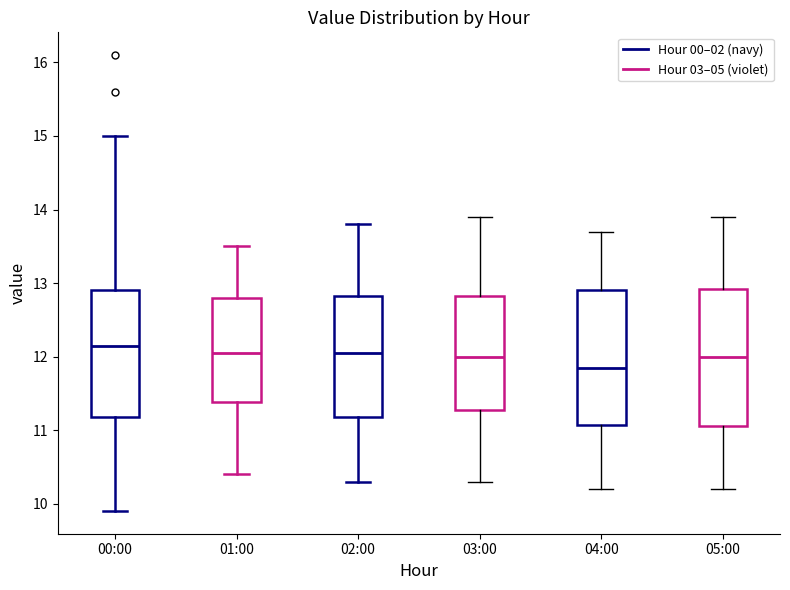

Where is the lower edge of the box for 01:00 on the y-axis? The values are not printed on the chart, so give them approximately, as read against the axis.

11.4